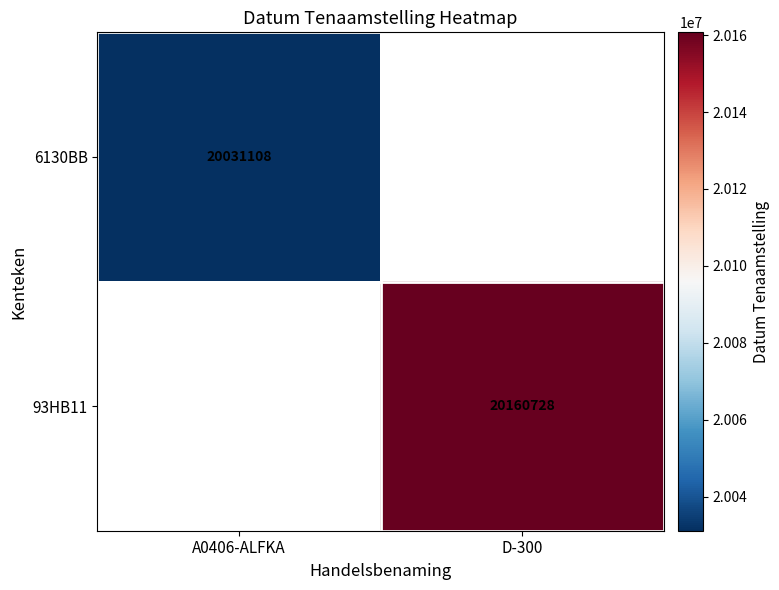

True or false: 6130BB has a value of 20031108 at A0406-ALFKA.

True